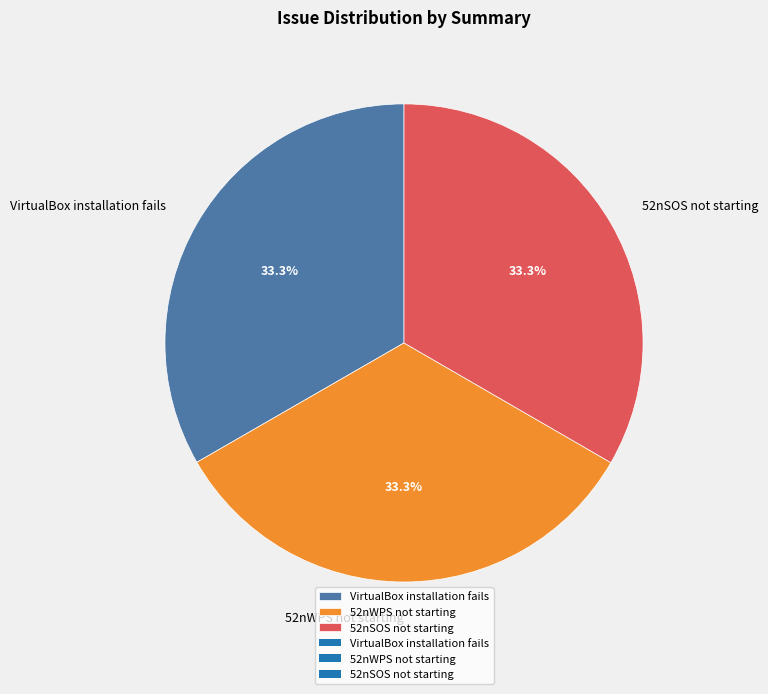

True or false: 52nSOS not starting accounts for 33% of the total.

True